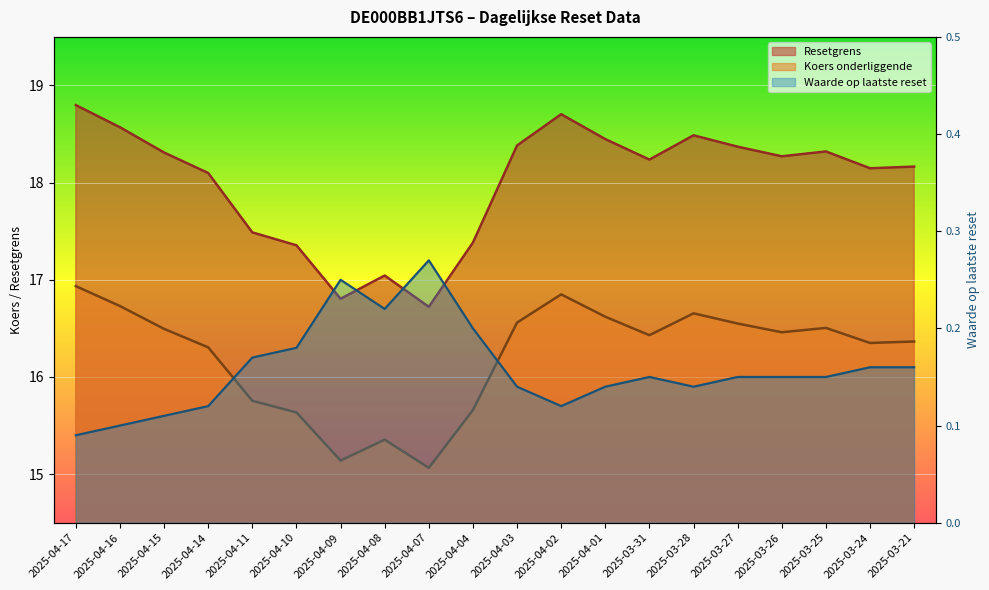

What is the label of the 1st point from the left?

2025-04-17